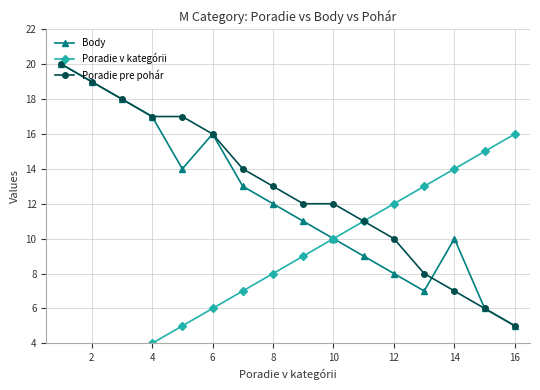

Which category has the lowest value in the Body series?

16